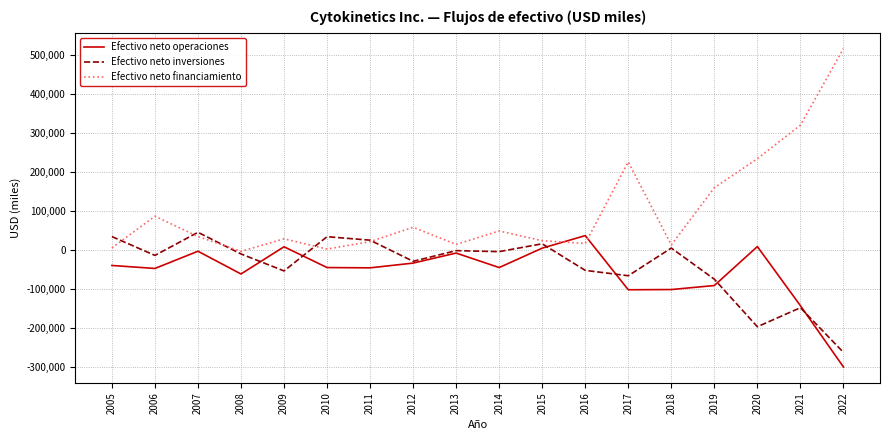

How many lines are shown in the chart?

3